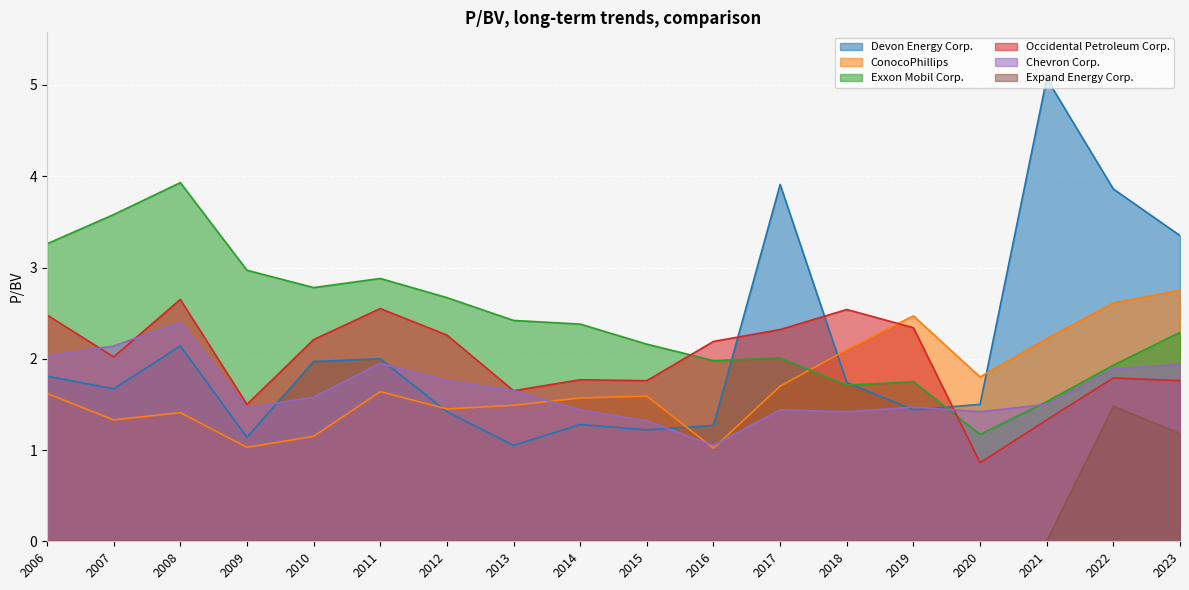

Which series has the largest range (max minus min)?

Devon Energy Corp.